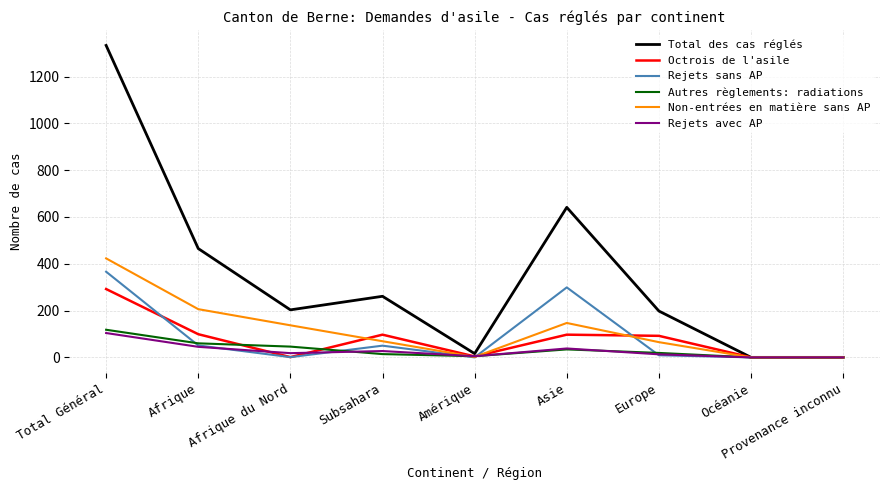

Which series has the largest total across all categories?

Total des cas réglés